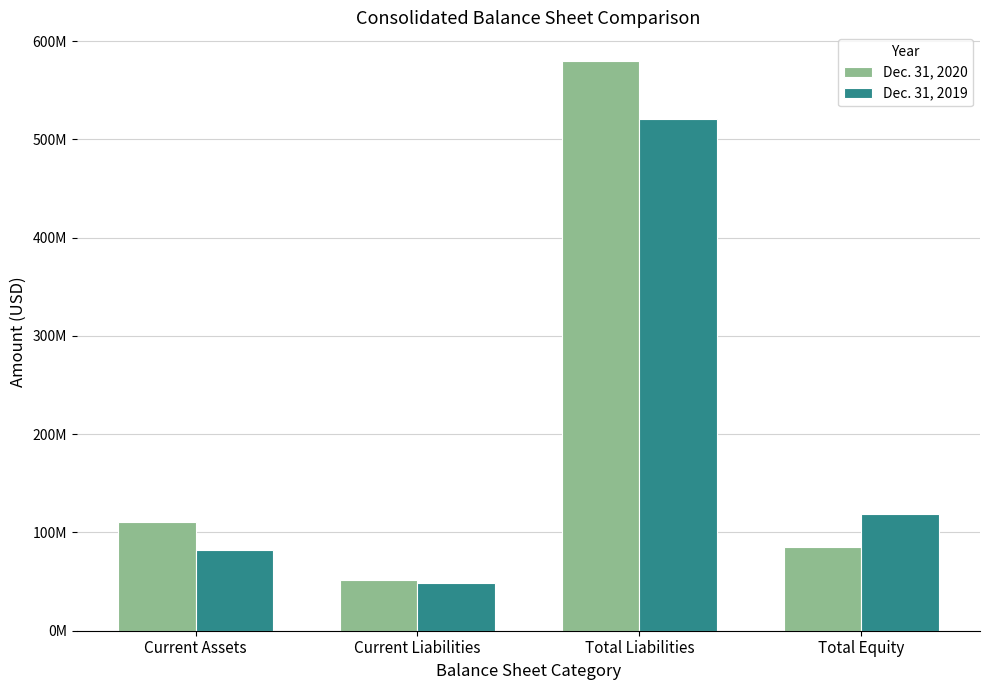

What is the sum of the Dec. 31, 2019 values at Current Assets and Total Equity?

200704709